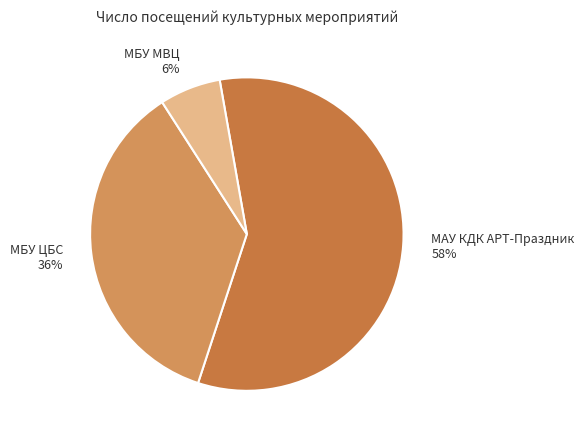

To the nearest percent, what is the average slice percentage?

33%